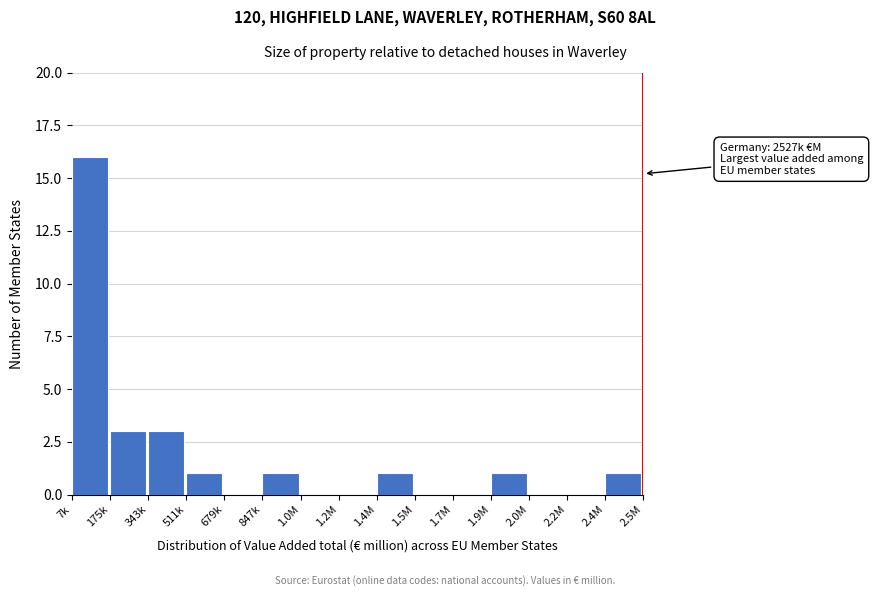

Reading right to left, what are all the values shown in this chart?

2.4M=1	2.2M=0	2.0M=0	1.9M=1	1.7M=0	1.5M=0	1.4M=1	1.2M=0	1.0M=0	847k=1	679k=0	511k=1	343k=3	175k=3	7k=16